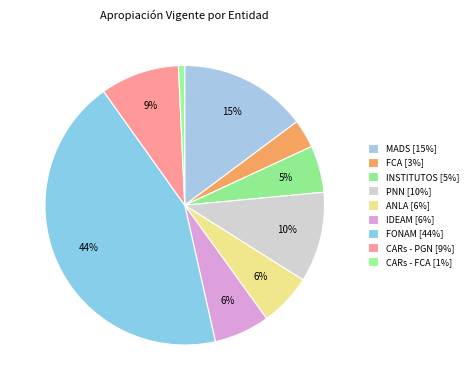

How many slices are in this pie chart?

9